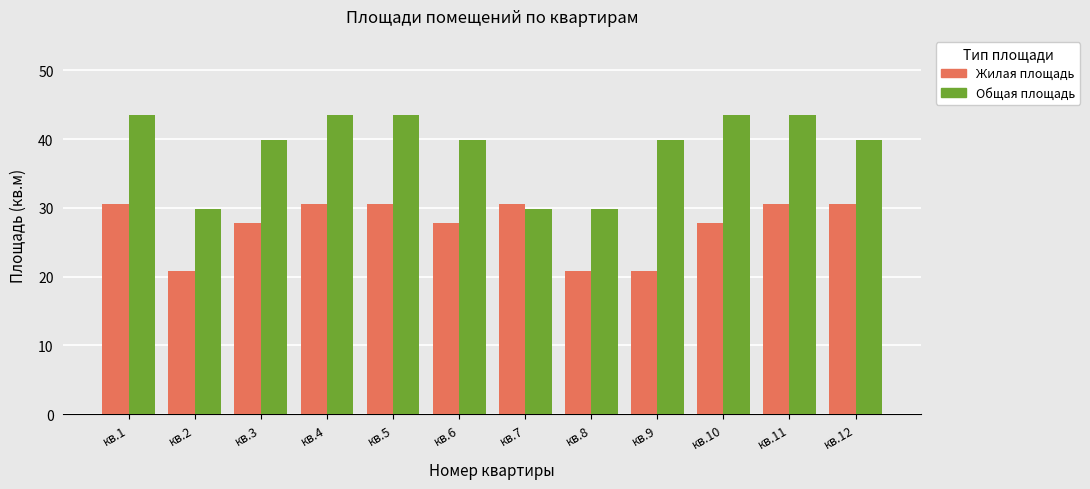

Which series has the largest range (max minus min)?

Общая площадь